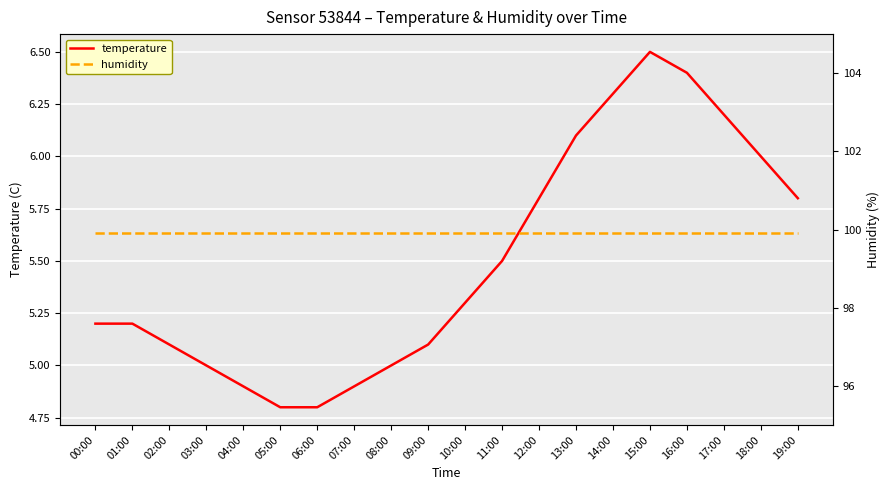

Between 04:00 and 14:00, which is larger?

14:00